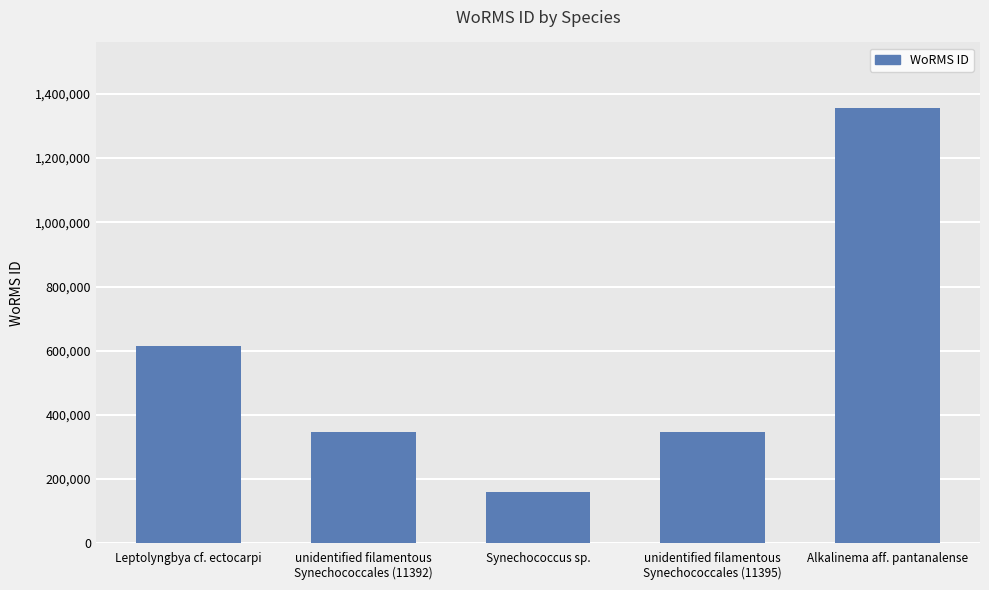

What is the greatest value displayed?

1356896